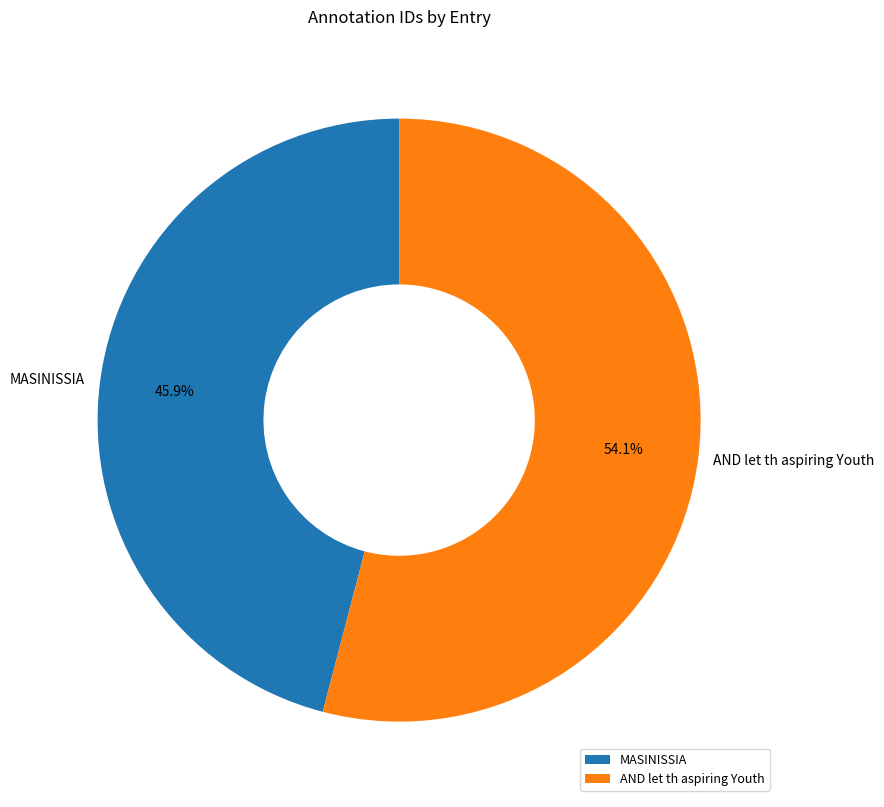

To the nearest percent, what portion does AND let th aspiring Youth represent?

54%